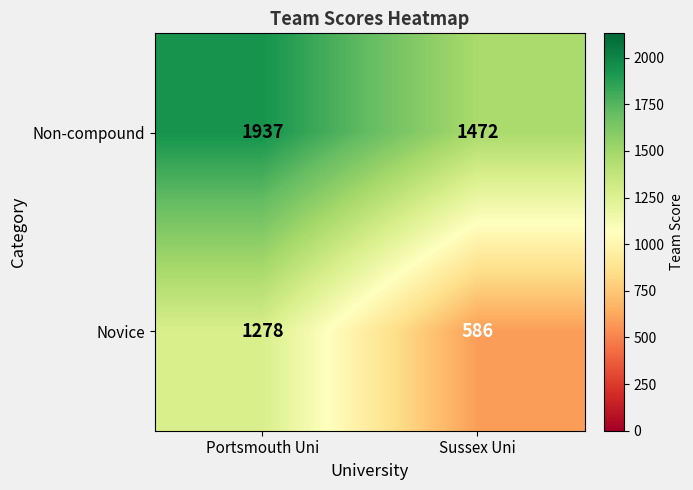

What is the difference between the Non-compound values at Portsmouth Uni and Sussex Uni?

465